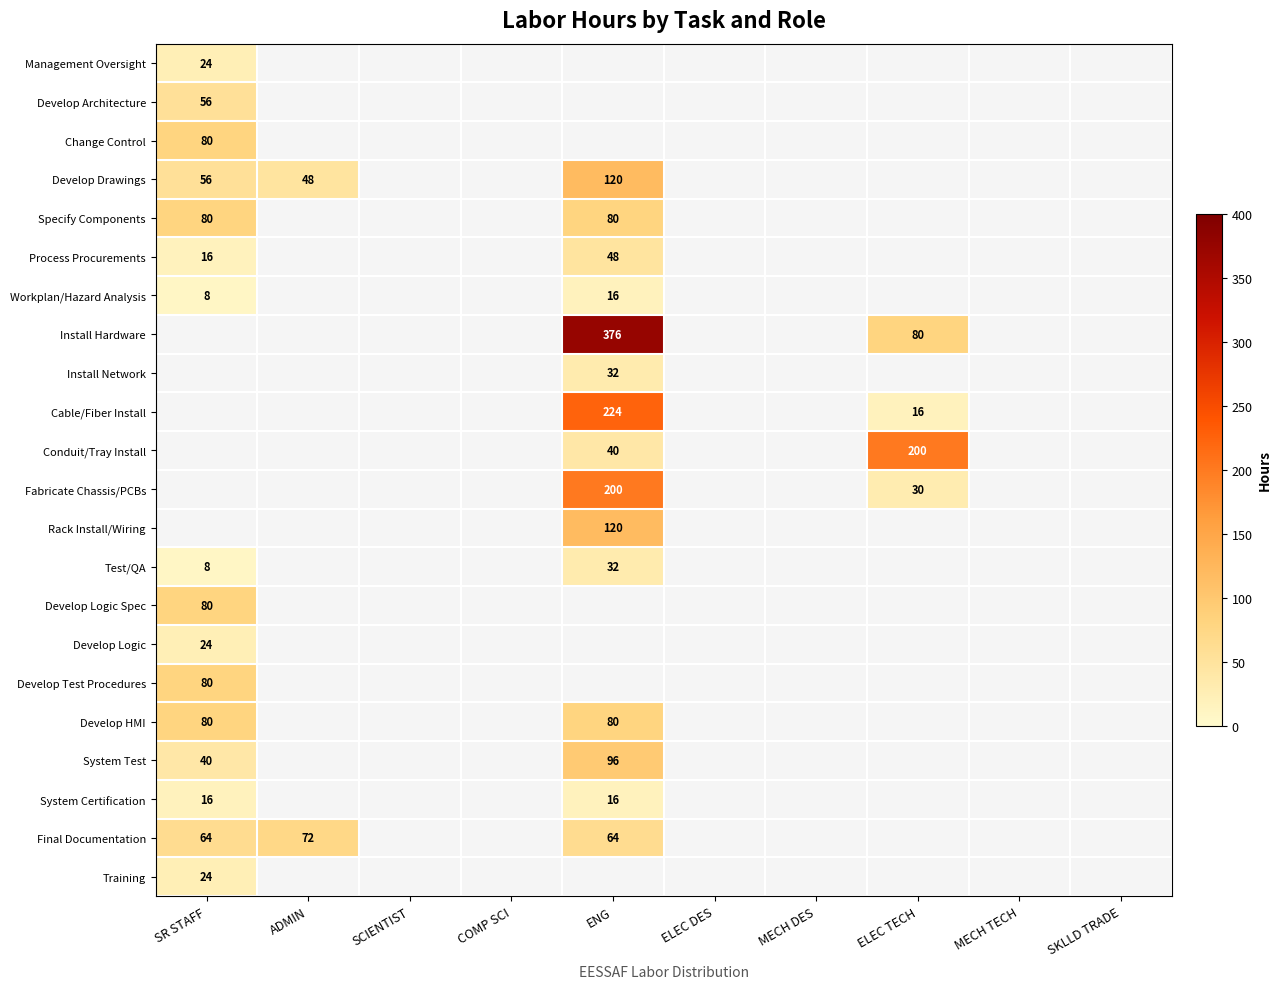

How many distinct data groups are displayed?

22